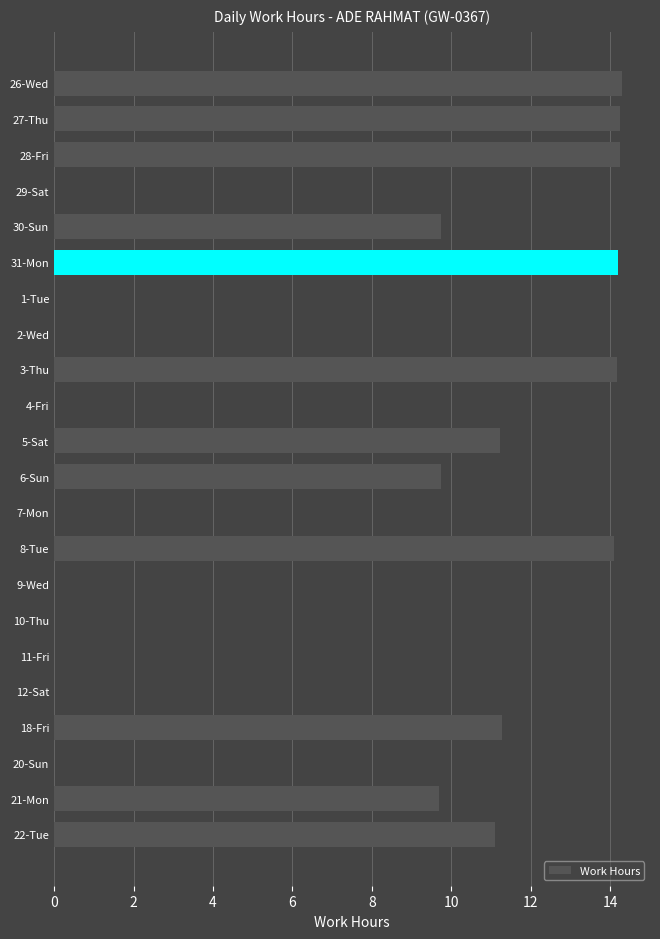

What is the sum of the values at 21-Mon and 3-Thu?

23.9